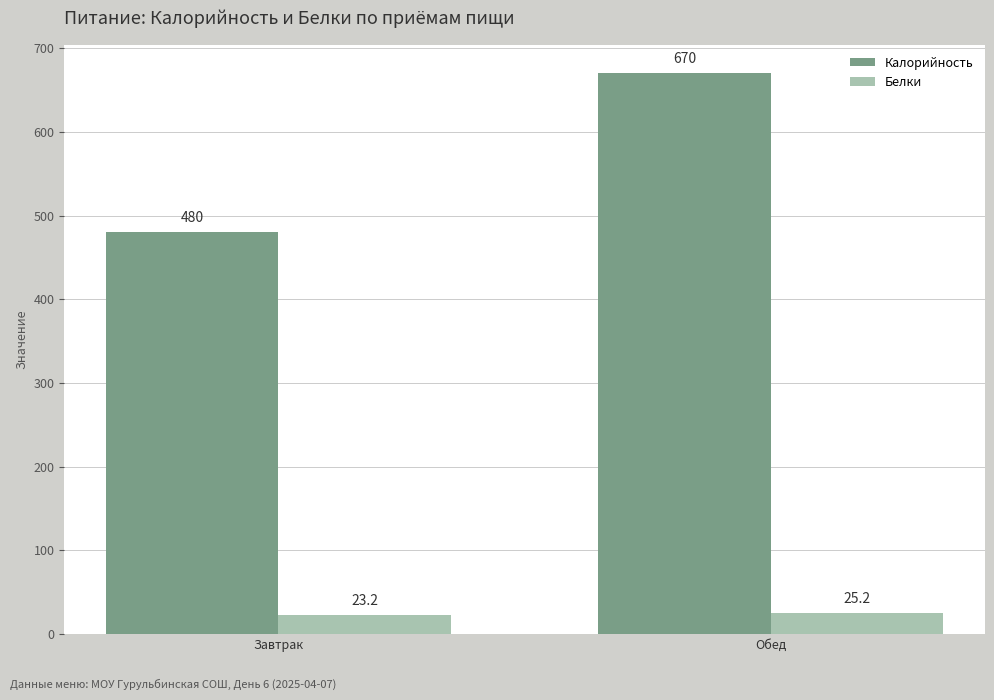

What position from the left is Завтрак?

1